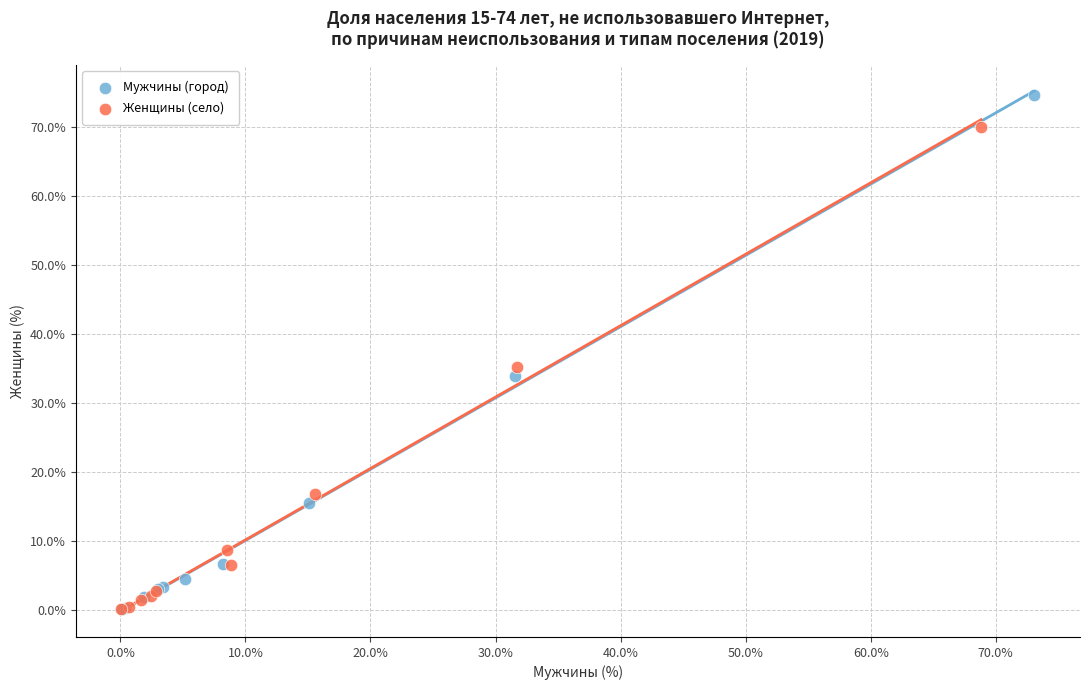

Which series reaches the maximum Y coordinate?

Мужчины (город)